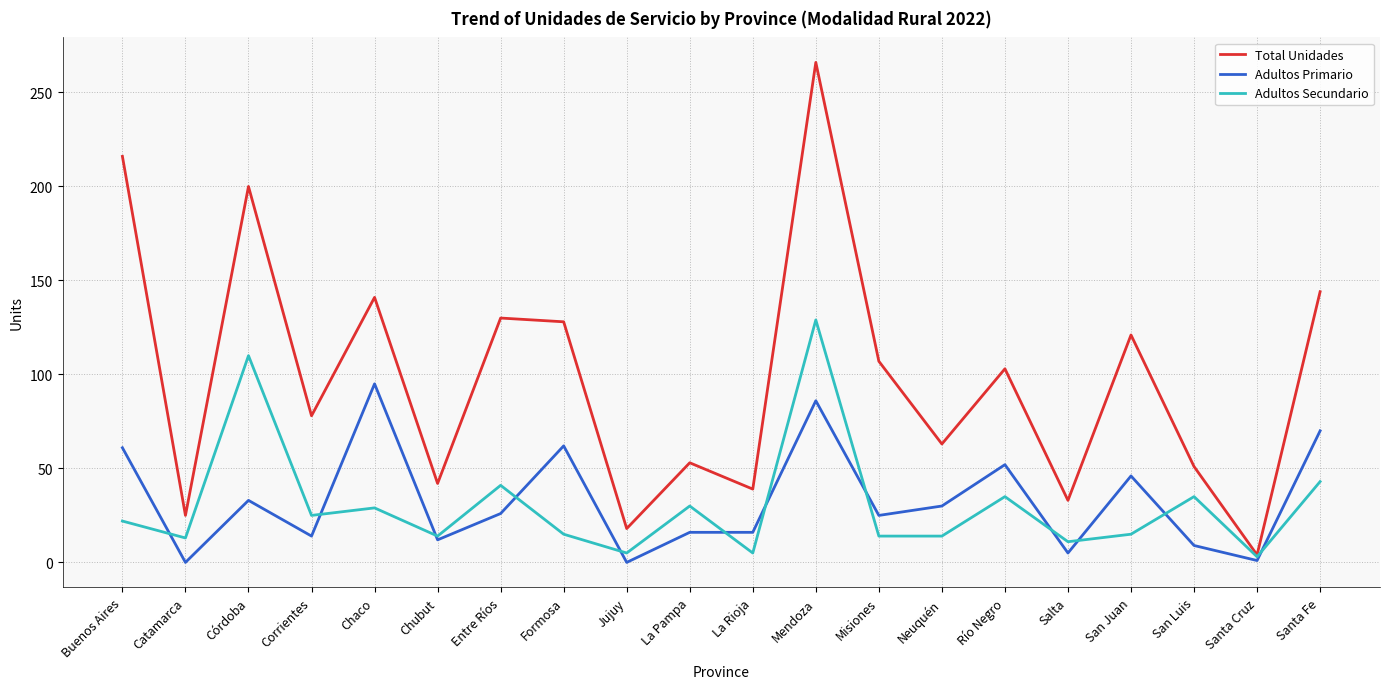

What are all the series names shown in the legend?

Total Unidades, Adultos Primario, Adultos Secundario